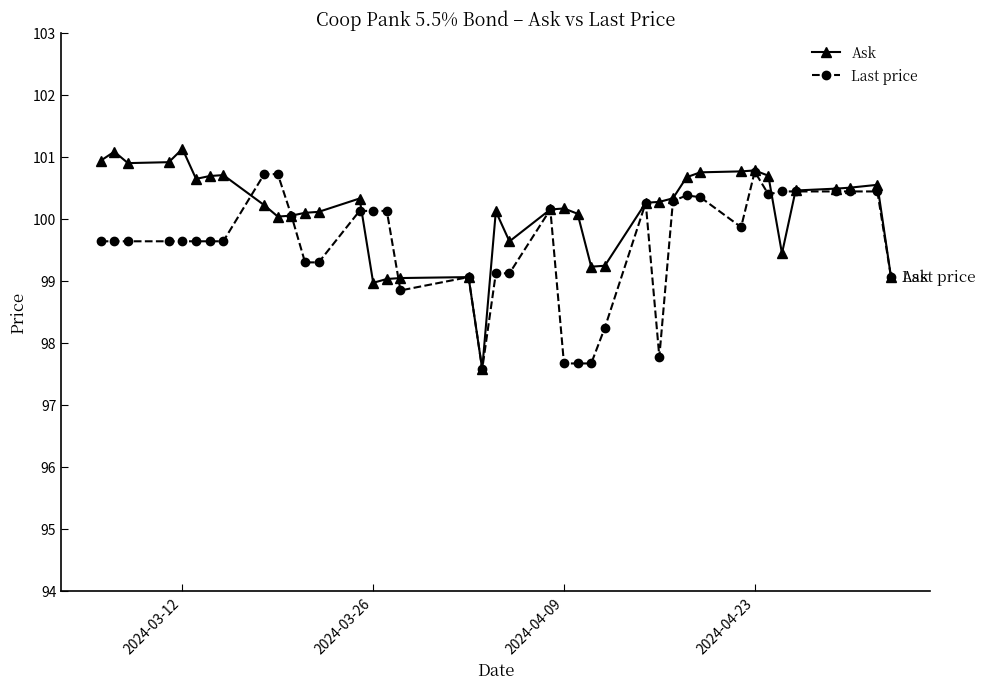

What is the value of the Last price point at the 3rd from the left?

99.6